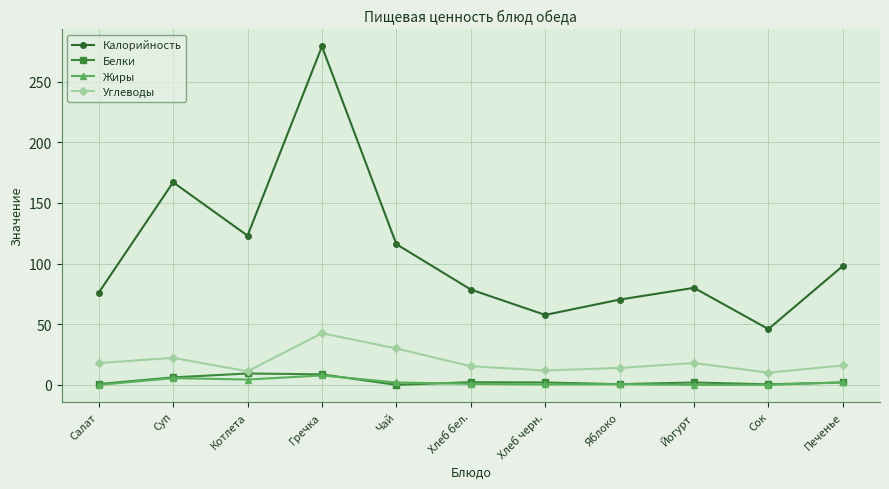

How many series are shown in this chart?

4